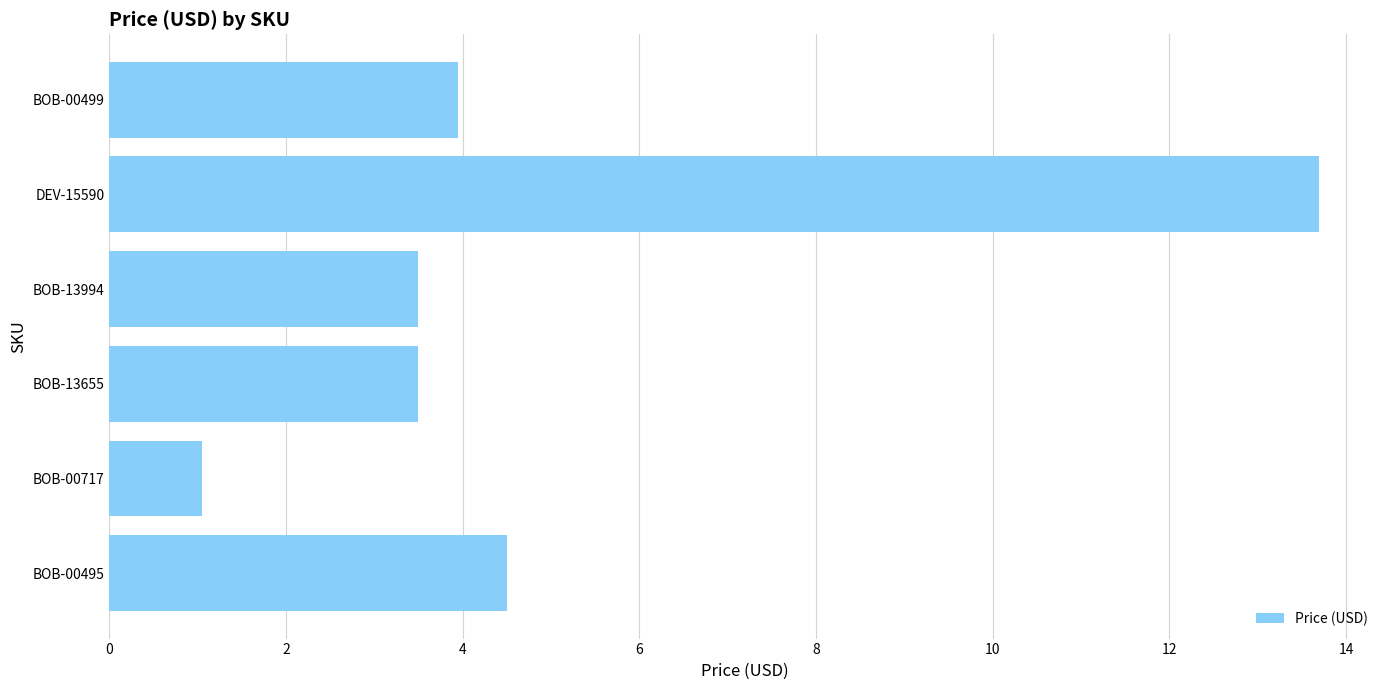

What value does the data have at BOB-00499?

4.0